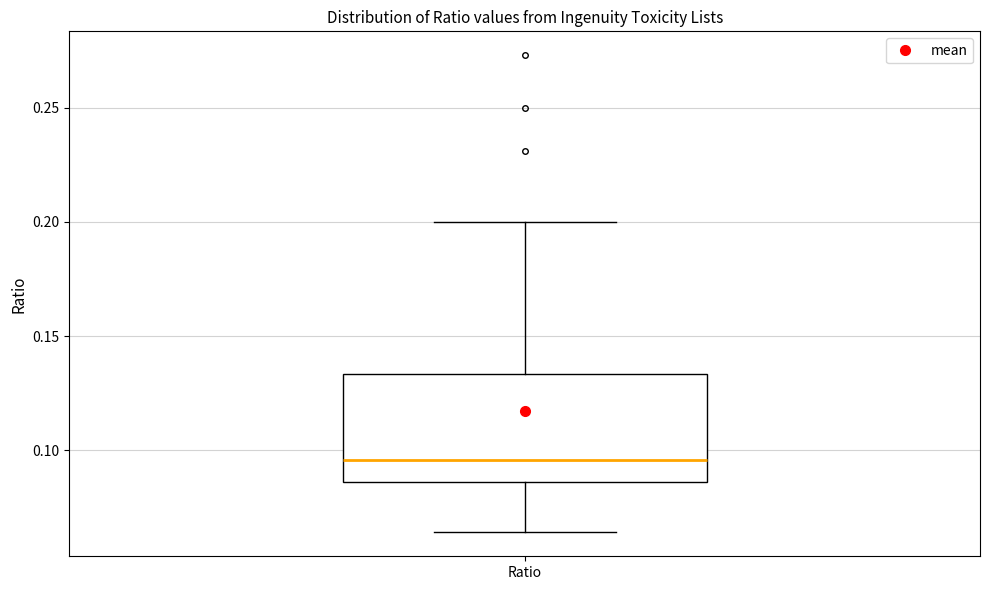

Where does the lower whisker of the box for Ratio end on the y-axis? The values are not printed on the chart, so give them approximately, as read against the axis.

0.065